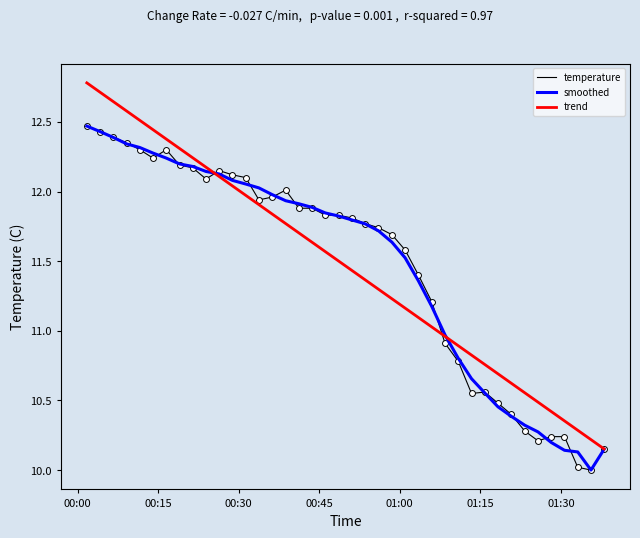

What are all the series names shown in the legend?

temperature, smoothed, trend